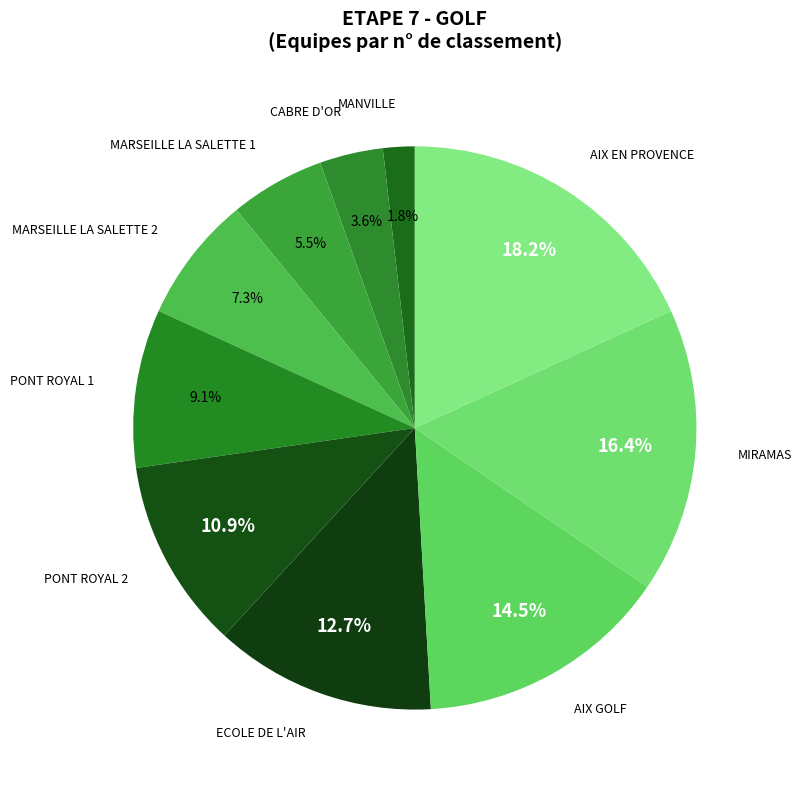

Count the number of slices in the pie.

10